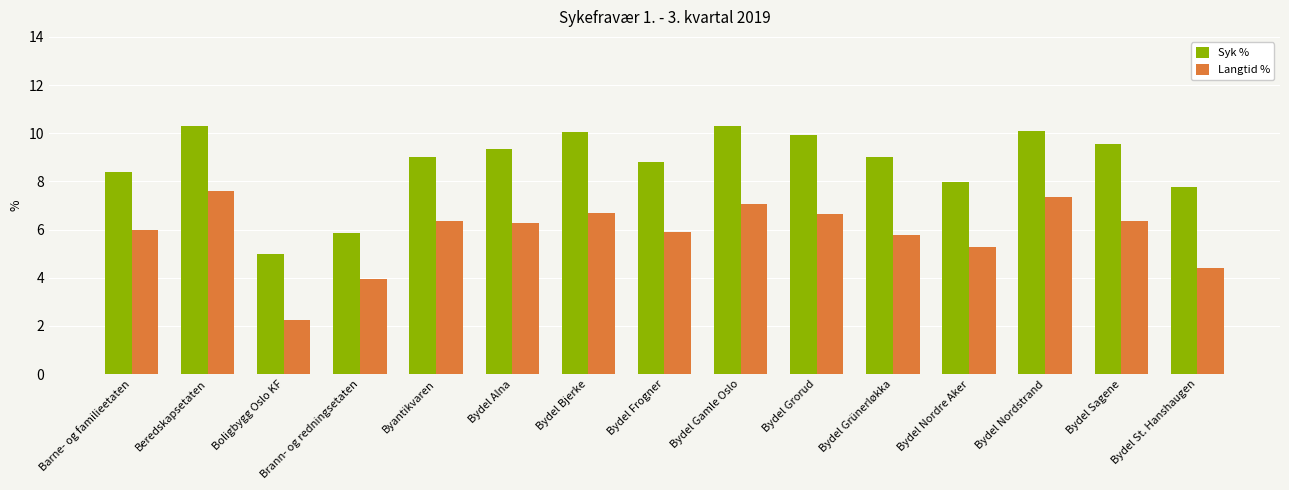

What is the difference between the second highest and minimum values in the Syk % series?

5.3